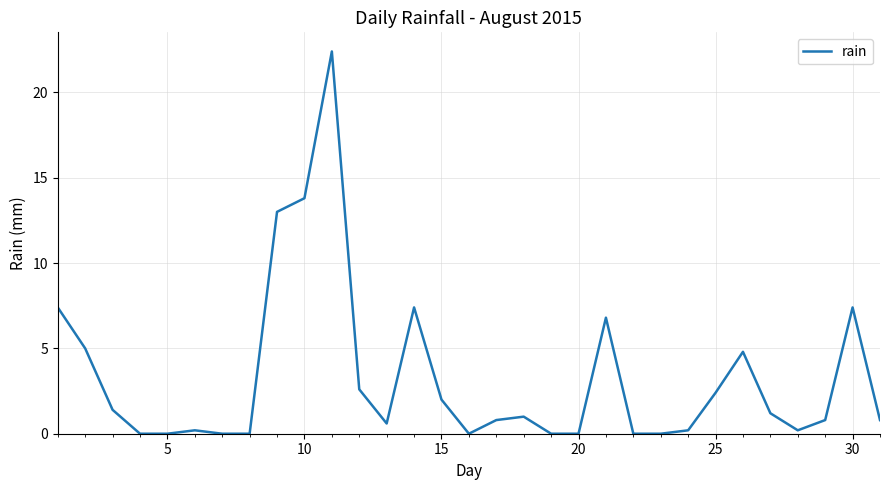

What is the maximum value shown in the chart?

22.4